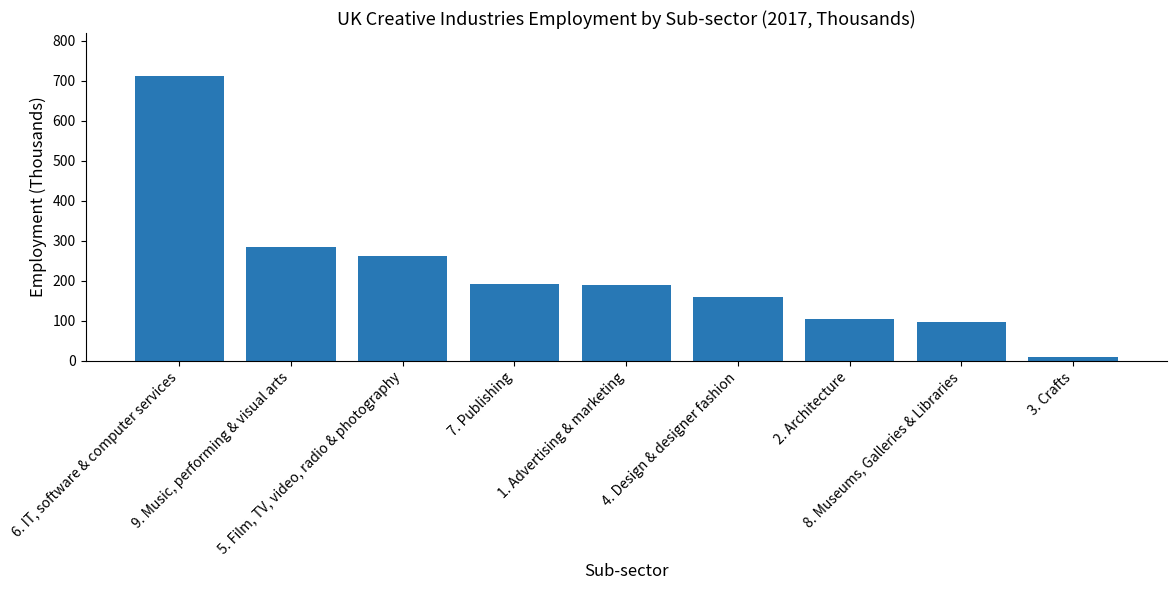

What is the sum of all values?

2008